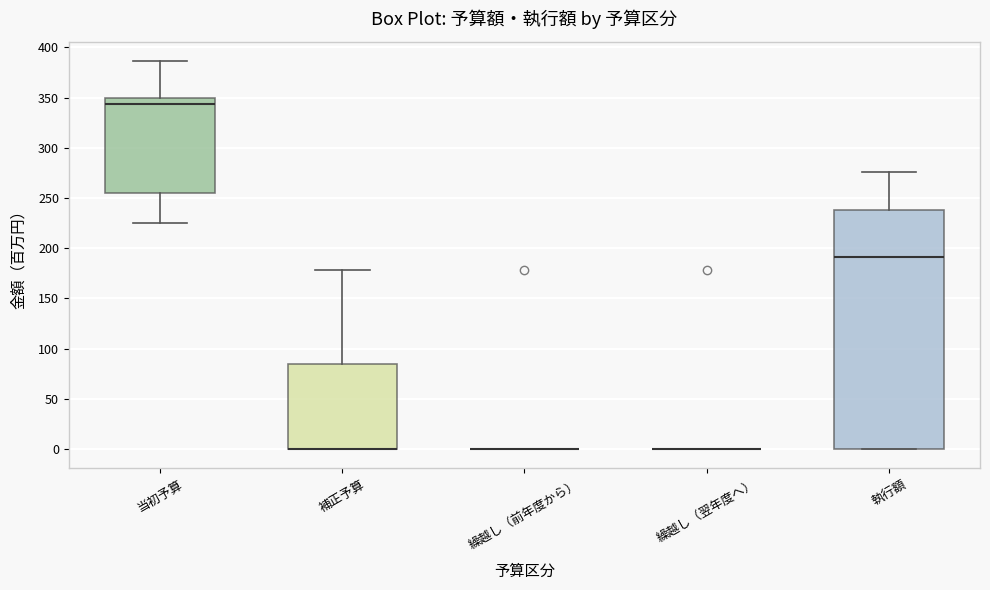

Reading left to right, read every box against the y-axis: the position of its median line, the range the box covers, and the ends of its whiskers. The values are not printed on the chart, so give them approximately, as read against the axis.

当初予算: median 345, box 255 to 350, whiskers 225 to 385
補正予算: median 0 (drawn on the box's lower edge), box 0 to 85, whiskers 0 to 180
繰越し（前年度から）: box collapsed to a line at 0, whiskers 0 to 0
繰越し（翌年度へ）: box collapsed to a line at 0, whiskers 0 to 0
執行額: median 190, box 0 to 240, whiskers 0 to 275